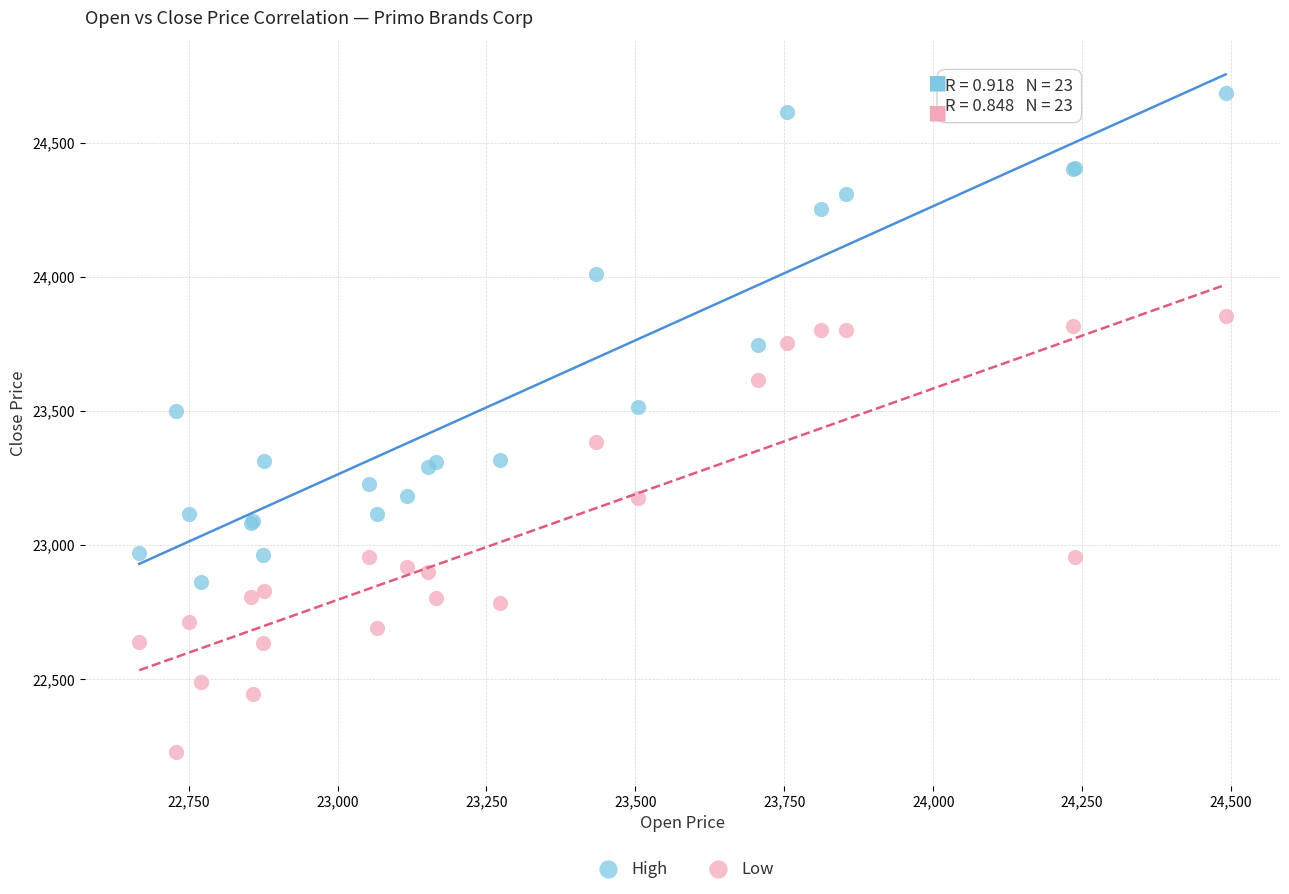

Which series has the largest Y range (max minus min)?

High